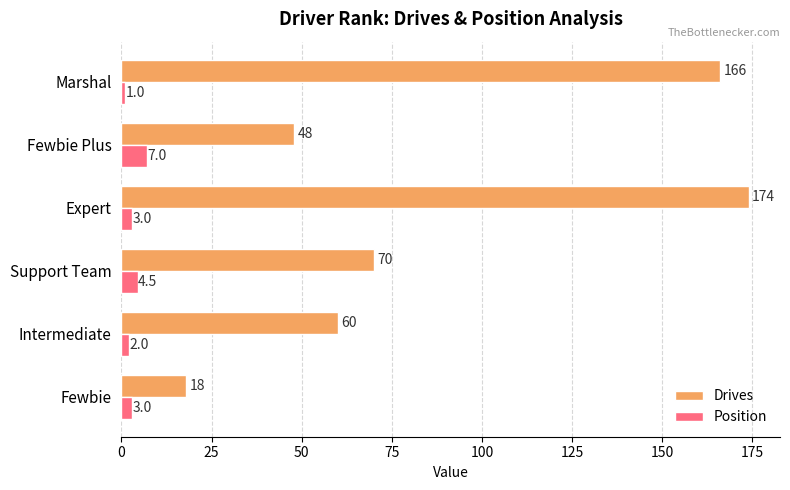

At which label is Drives closest to 96?

Support Team